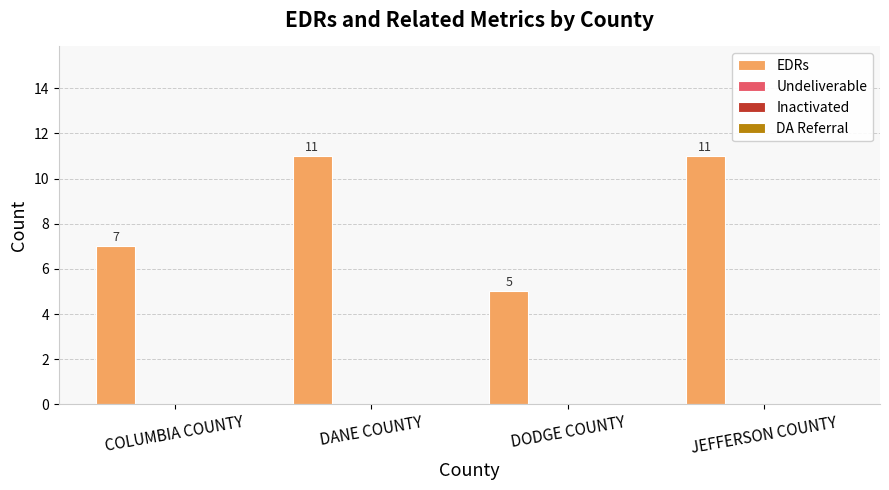

Count the values in the range 7 to 11.

3